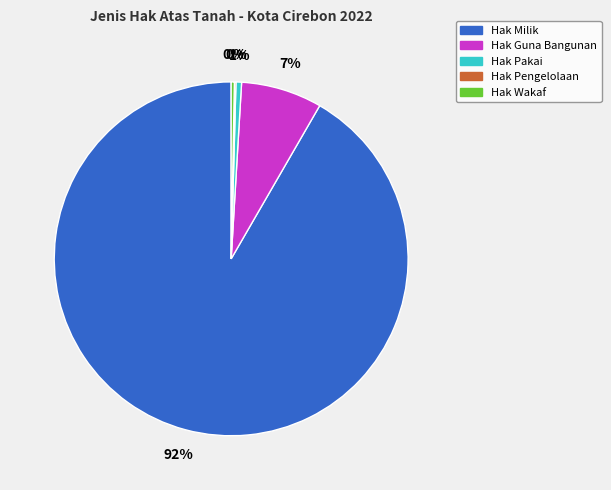

Do Hak Milik and Hak Guna Bangunan together represent more than half of the pie?

Yes